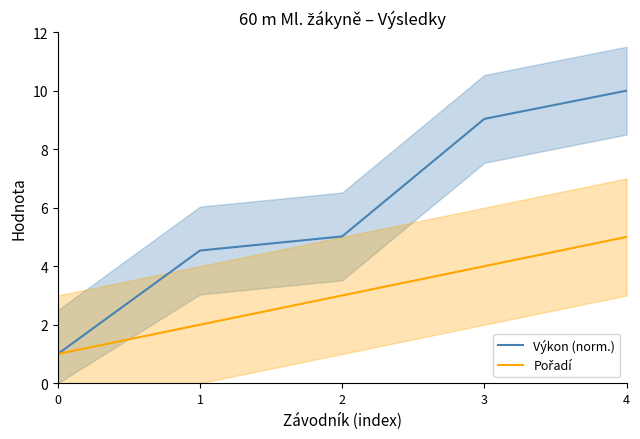

Rank the categories by Výkon (norm.) value from lowest to highest.

0, 1, 2, 3, 4